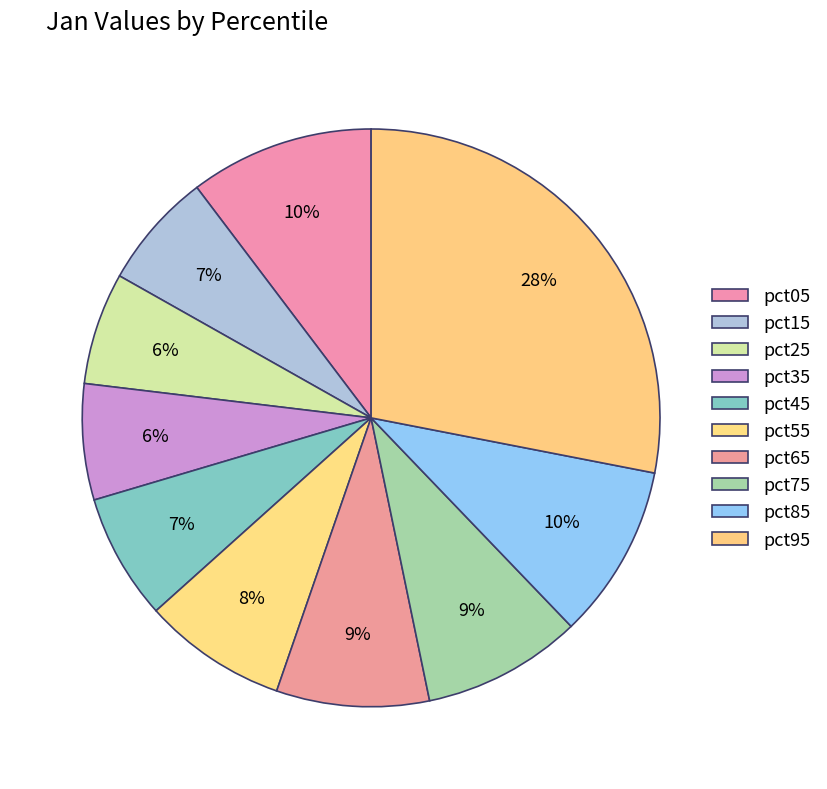

What is the ratio of the value at pct35 to the value at pct95?

0.2